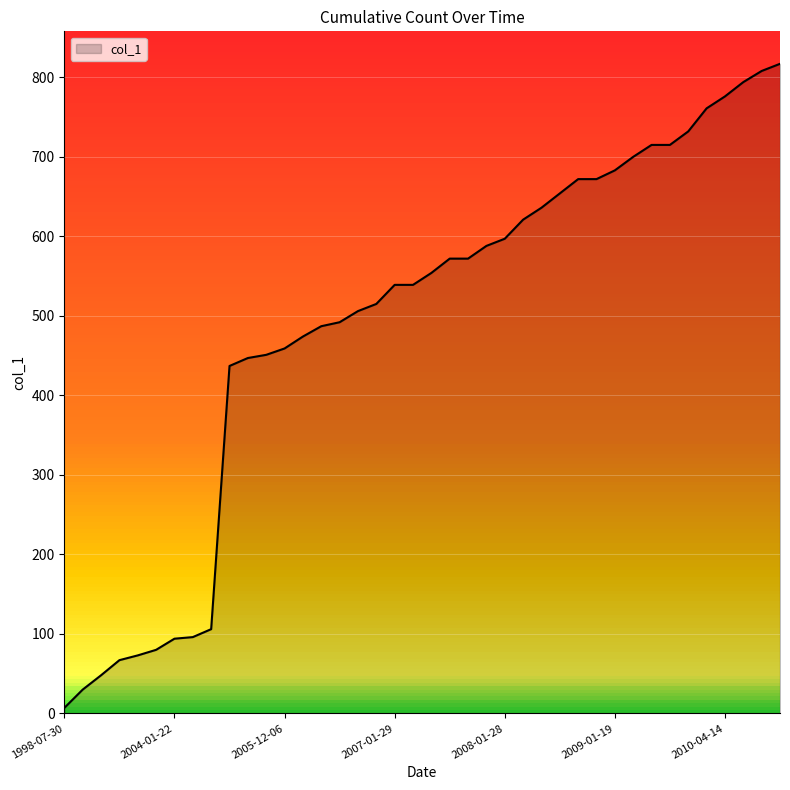

What is the maximum value shown in the chart?

817